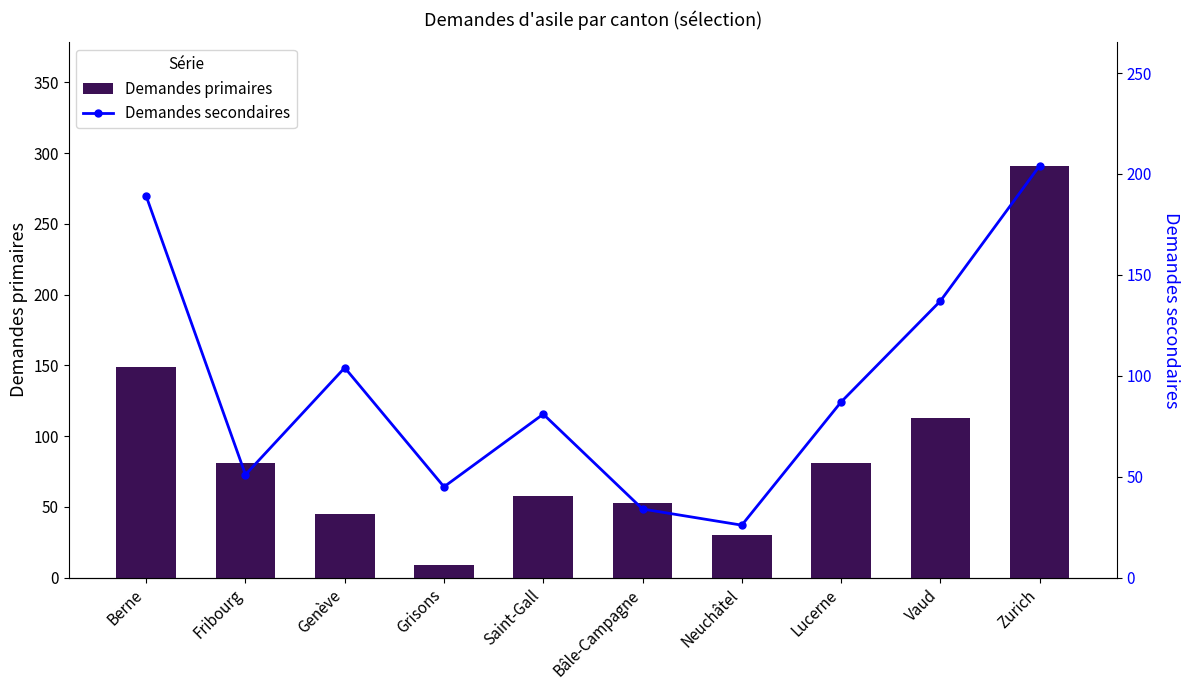

What is the difference between the maximum and minimum values in the Demandes primaires series?

282